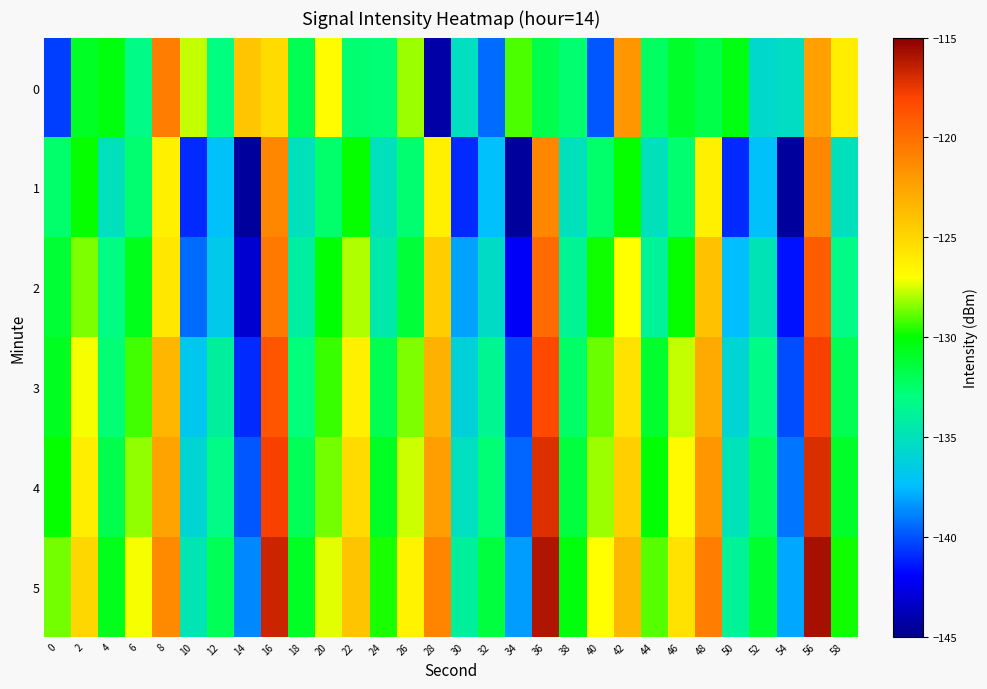

At 16, list the series in order from smallest to largest.

0, 1, 2, 3, 4, 5